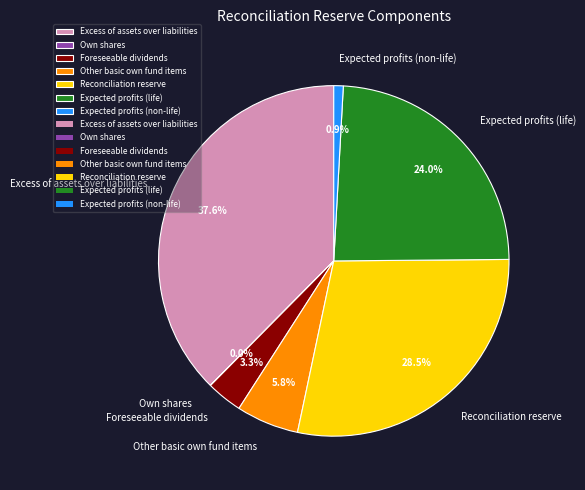

Combined, do Excess of assets over liabilities and Foreseeable dividends account for over 50%?

No